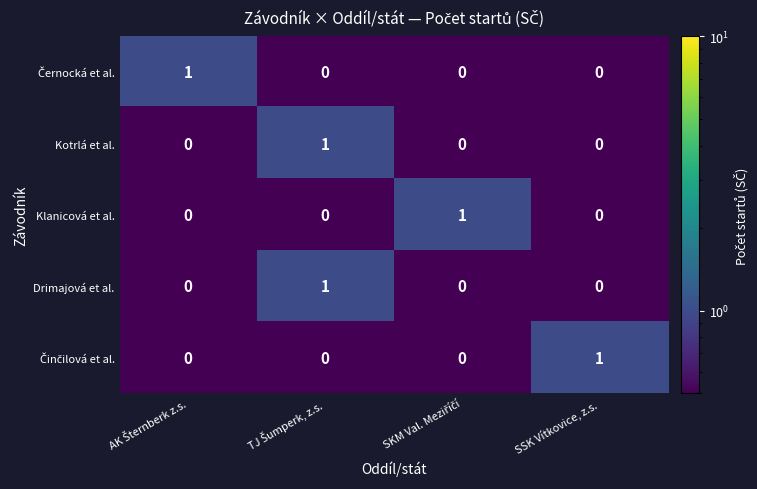

At how many categories does at least one series exceed 0?

4